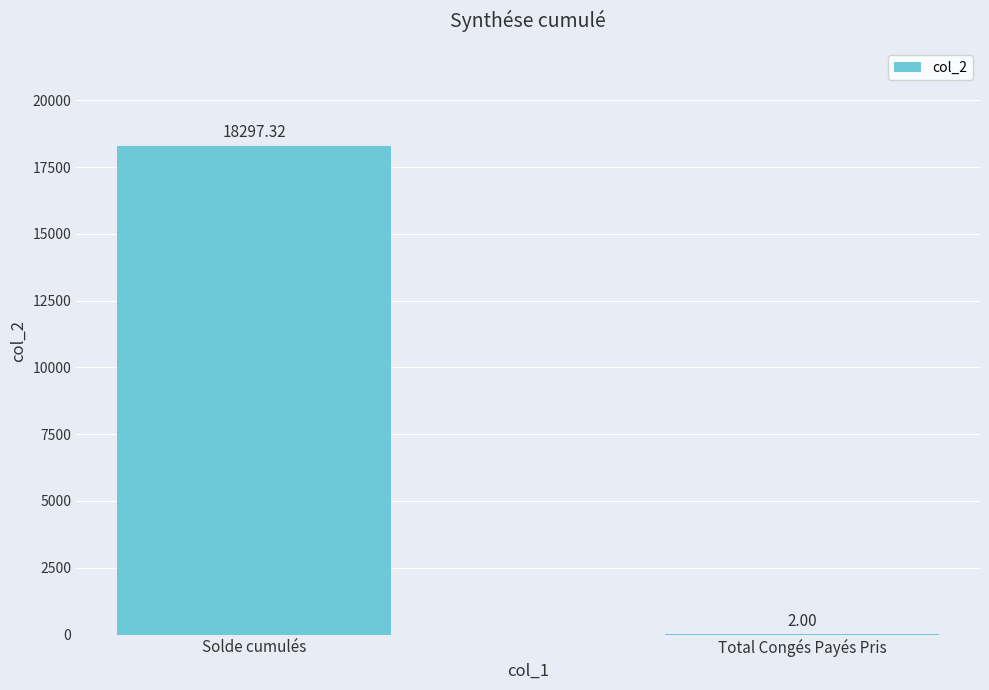

What is the change in value from Solde cumulés to Total Congés Payés Pris?

-18295.3